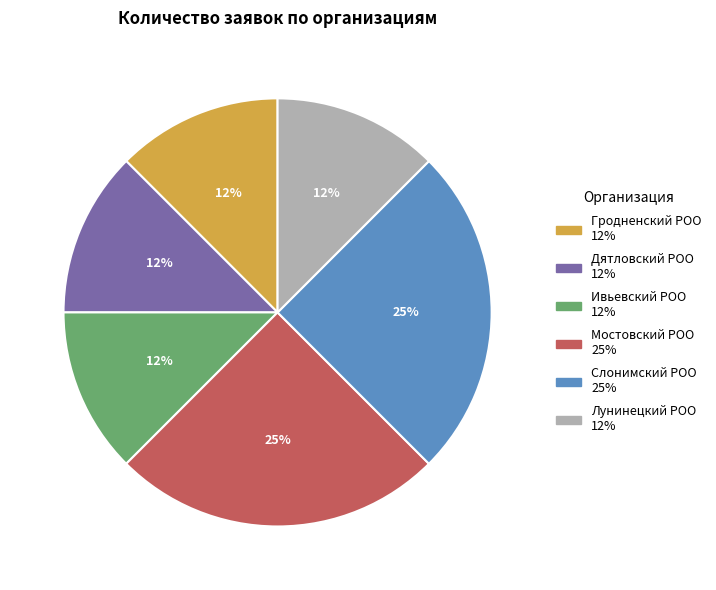

Is it true that Гродненский РОО is 6% of the pie?

False